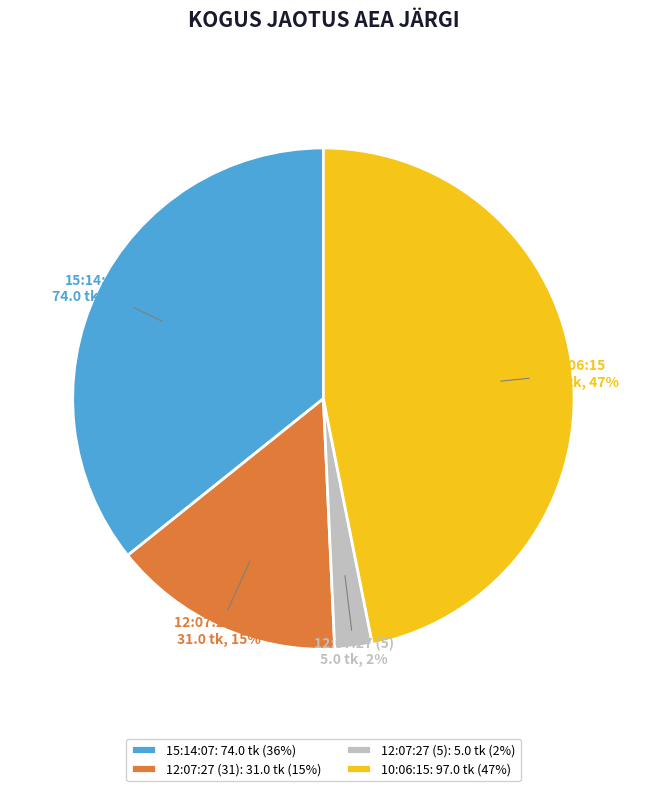

Is 15:14:07 the majority of the pie?

No